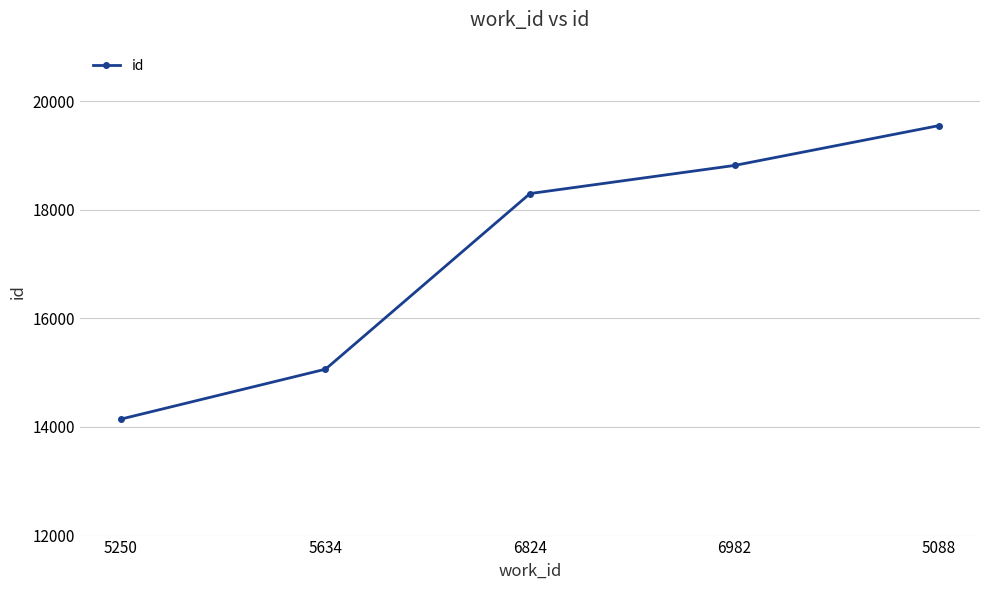

Reading right to left, what are all the values shown in this chart?

5088=19550	6982=18816	6824=18298	5634=15064	5250=14145